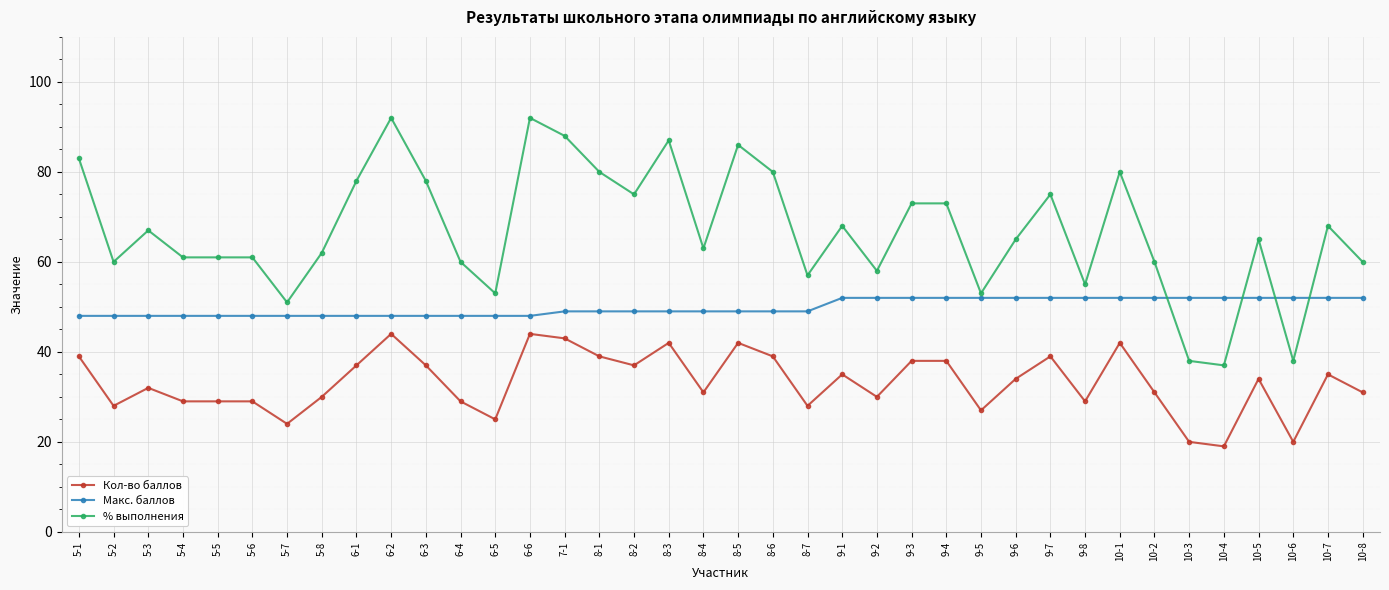

What is the difference between the second highest and minimum values in the Кол-во баллов series?

25